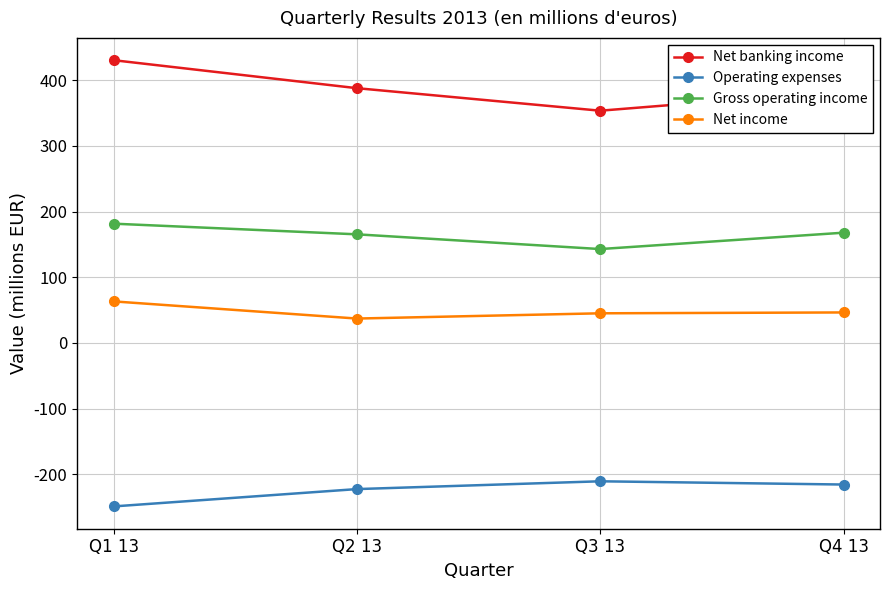

What value does the Operating expenses series have at Q2 13?

-222.6